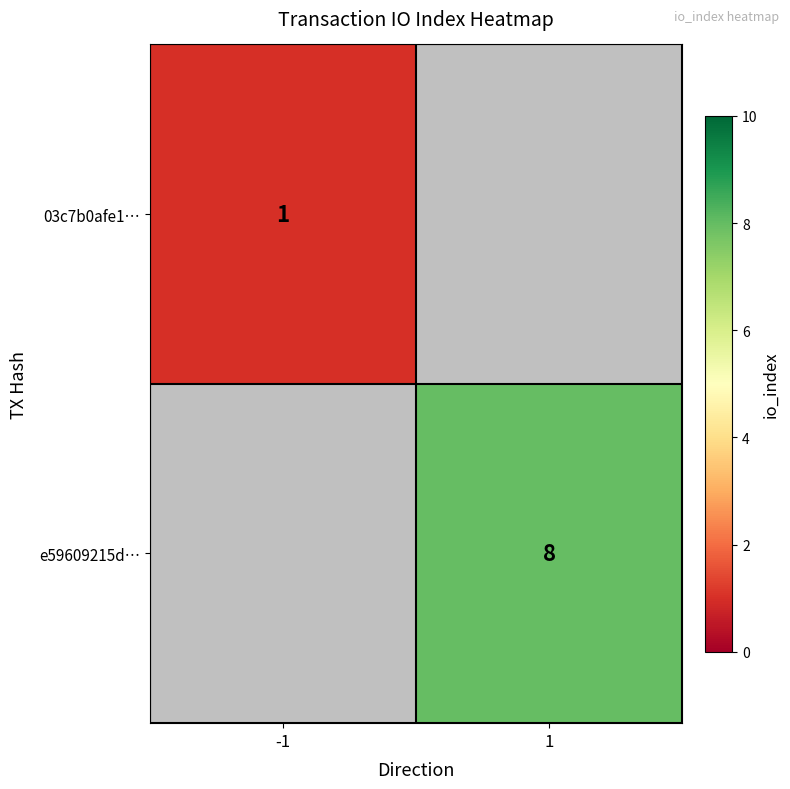

Is it true that 03c7b0afe1… equals 1 at -1?

True